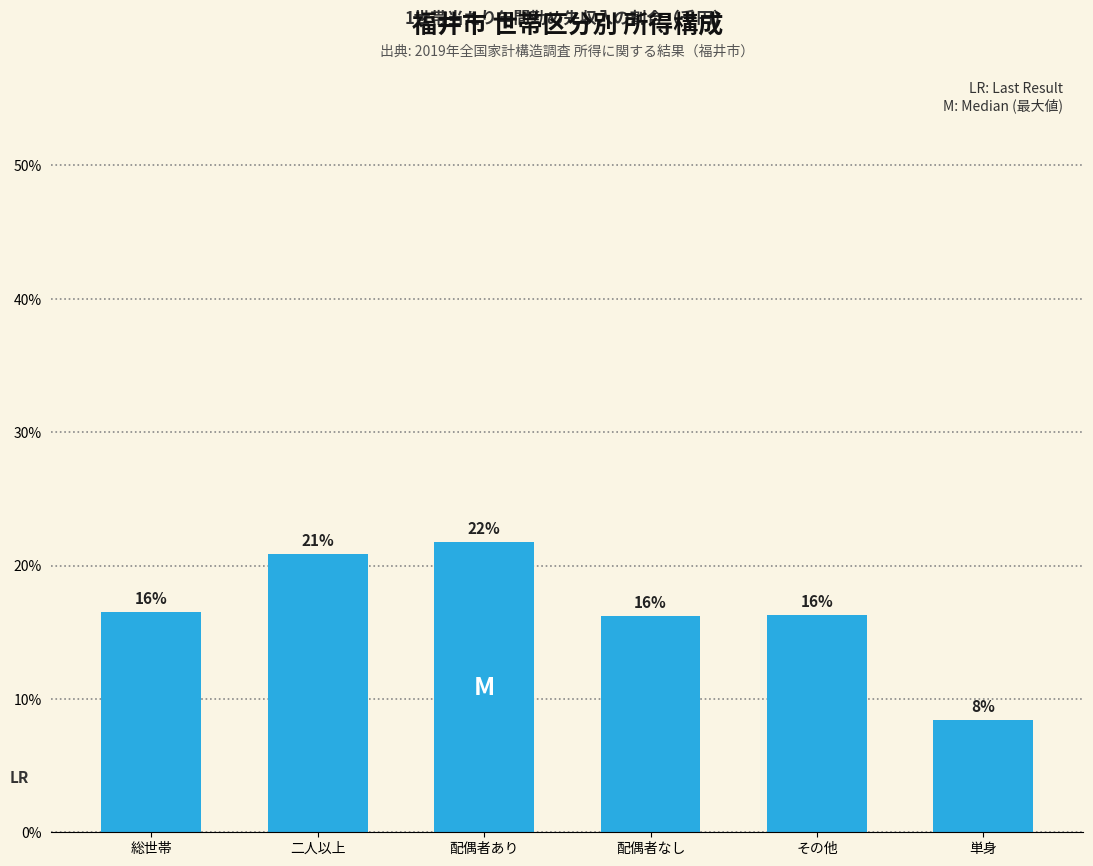

At which category does the chart reach its peak across all series?

配偶者あり